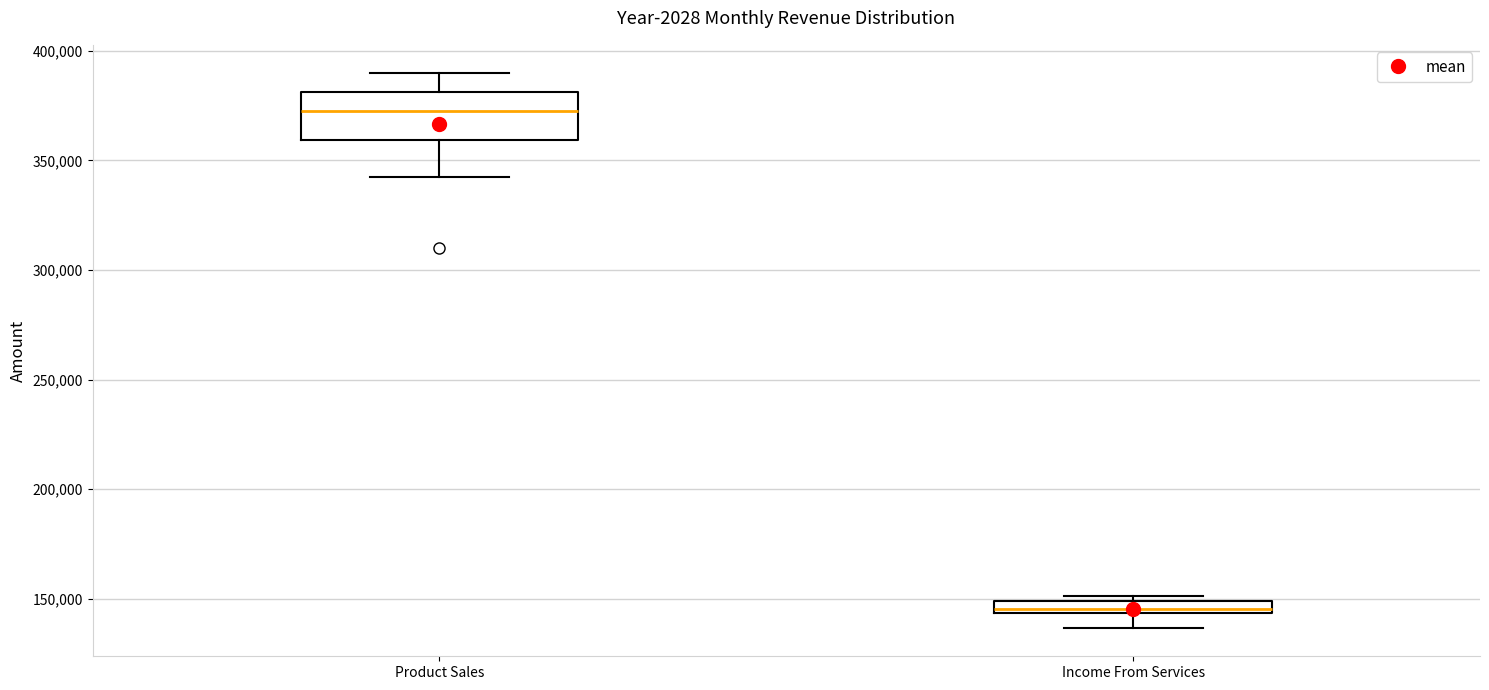

Which box has the lowest median line?

Income From Services